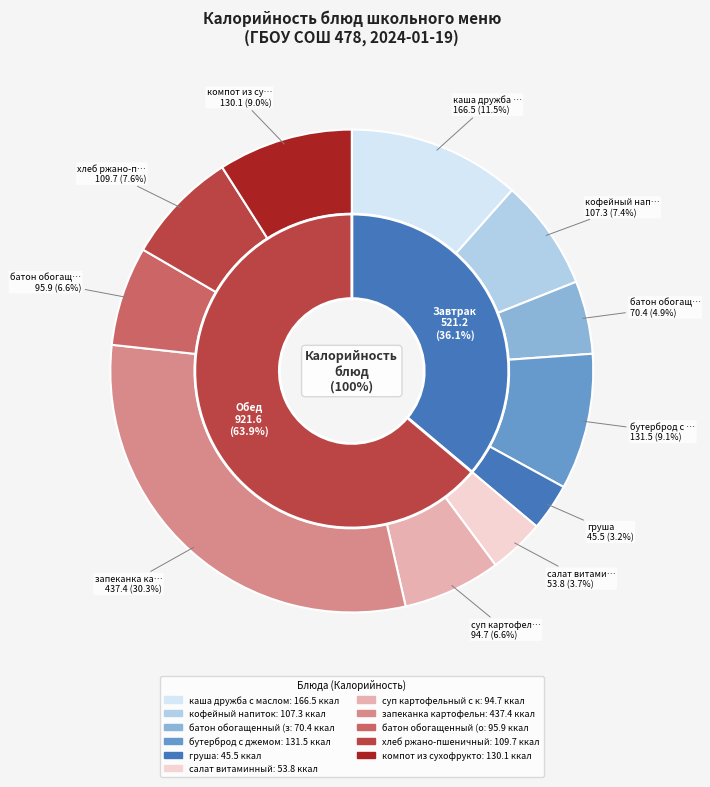

To the nearest percent, what is the combined percentage of суп картофельный с крупой and бутерброд с джемом?

16%